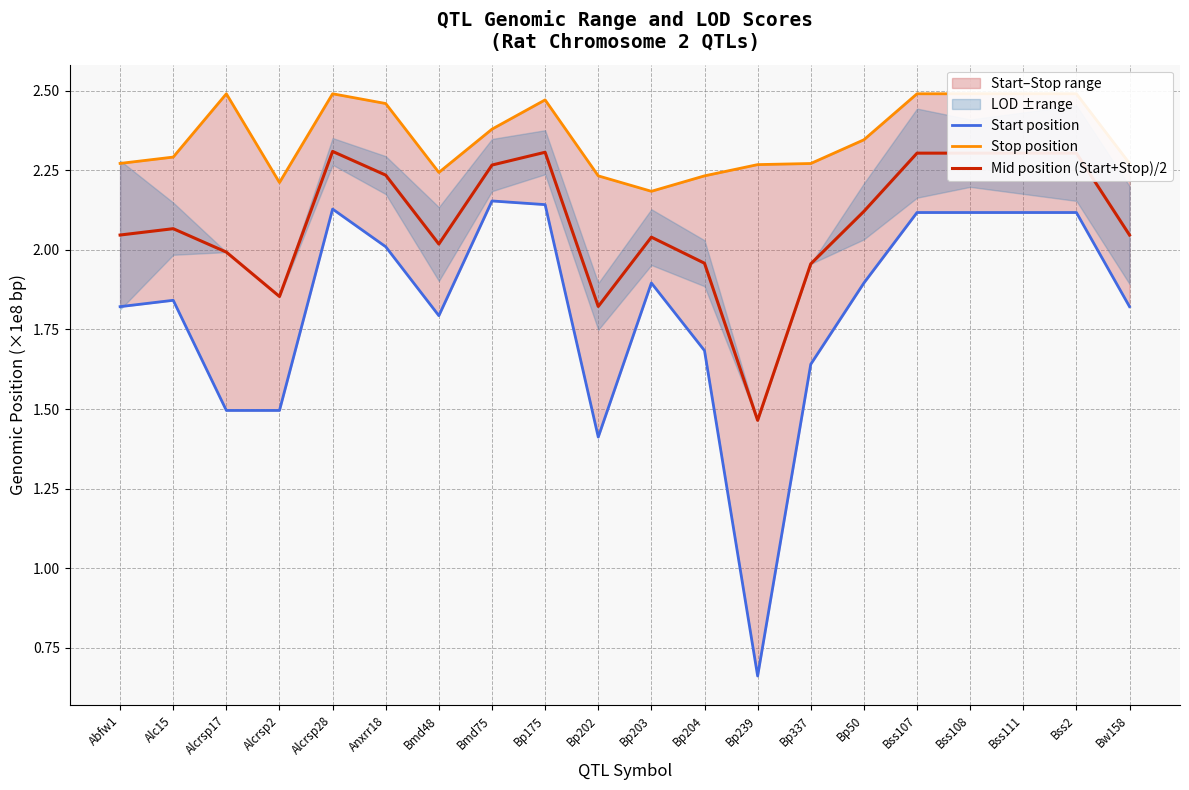

How many interior local valleys does the Mid position (Start+Stop)/2 series have?

4